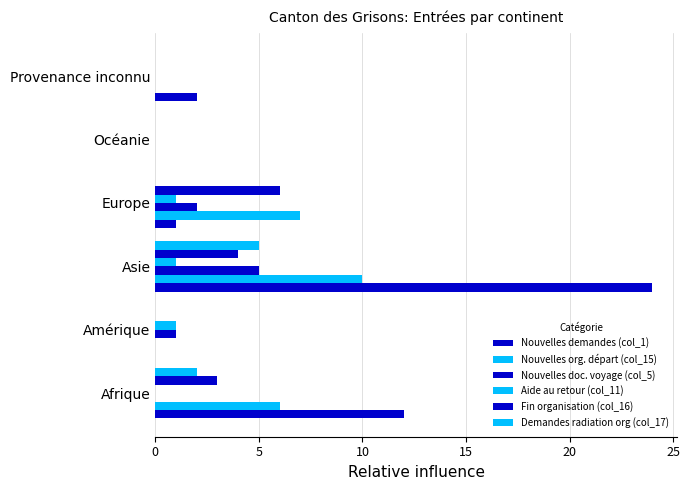

Reading right to left, what are all the values shown in this chart?

Nouvelles demandes (col_1): 2	0	1	24	0	12
Nouvelles org. départ (col_15): 0	0	7	10	0	6
Nouvelles doc. voyage (col_5): 0	0	2	5	1	0
Aide au retour (col_11): 0	0	1	1	1	0
Fin organisation (col_16): 0	0	6	4	0	3
Demandes radiation org (col_17): 0	0	0	5	0	2